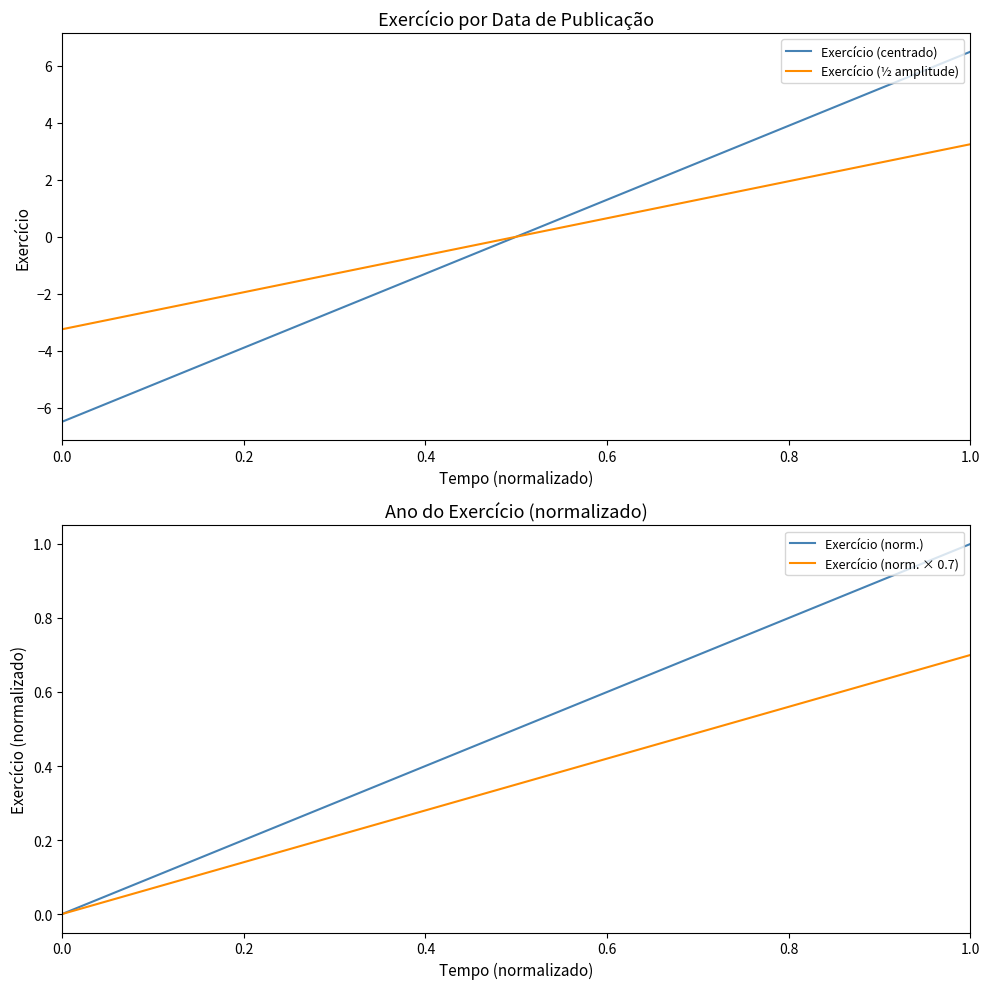

Reading left to right, list all the values displayed in this chart.

Exercício (centrado): -6.5	-5.5	-4.5	-3.5	-2.5	-1.5	-0.5	0.5	1.5	2.5	3.5	4.5	5.5	6.5
Exercício (½ amplitude): -3.2	-2.8	-2.2	-1.8	-1.2	-0.8	-0.2	0.2	0.8	1.2	1.8	2.2	2.8	3.2
Exercício (norm.): 0.0	0.1	0.2	0.2	0.3	0.4	0.5	0.5	0.6	0.7	0.8	0.8	0.9	1.0
Exercício (norm. × 0.7): 0.0	0.1	0.1	0.2	0.2	0.3	0.3	0.4	0.4	0.5	0.5	0.6	0.6	0.7